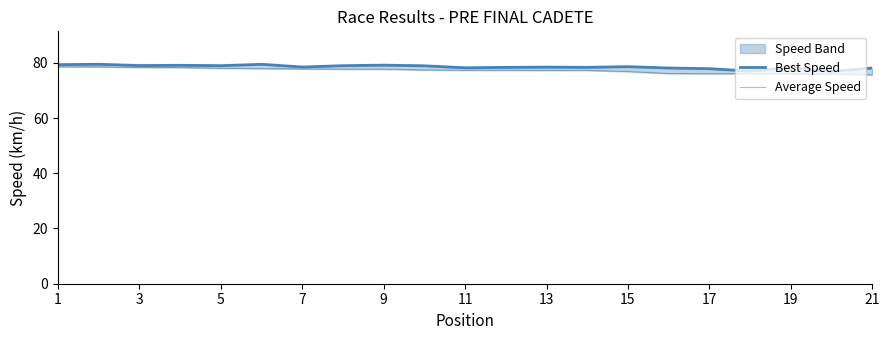

At how many categories does at least one series exceed 77?

19